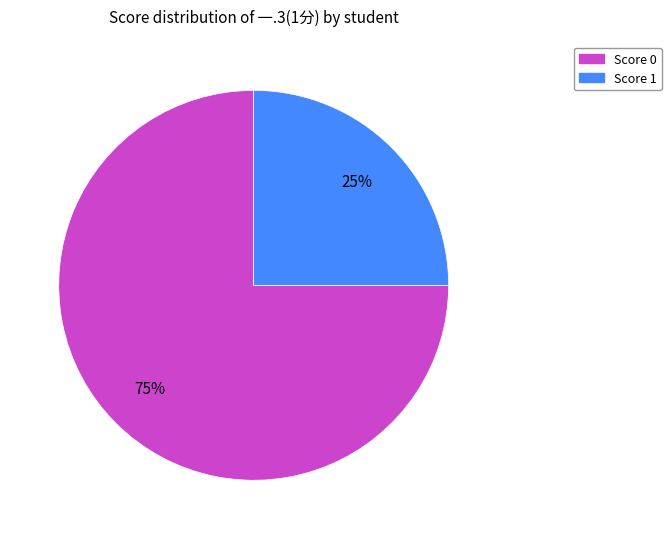

To the nearest percent, what is the difference between the largest and smallest slice percentages?

50%